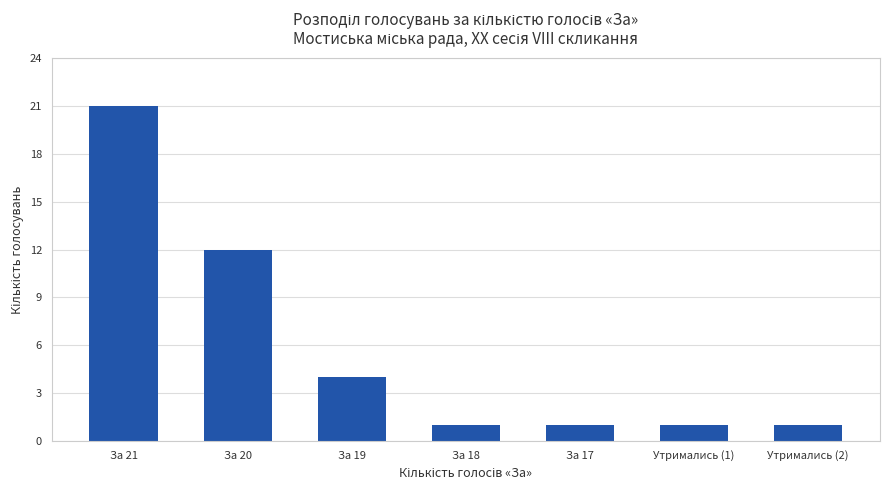

Reading left to right, what are all the values shown in this chart?

За 21=21	За 20=12	За 19=4	За 18=1	За 17=1	Утримались (1)=1	Утримались (2)=1